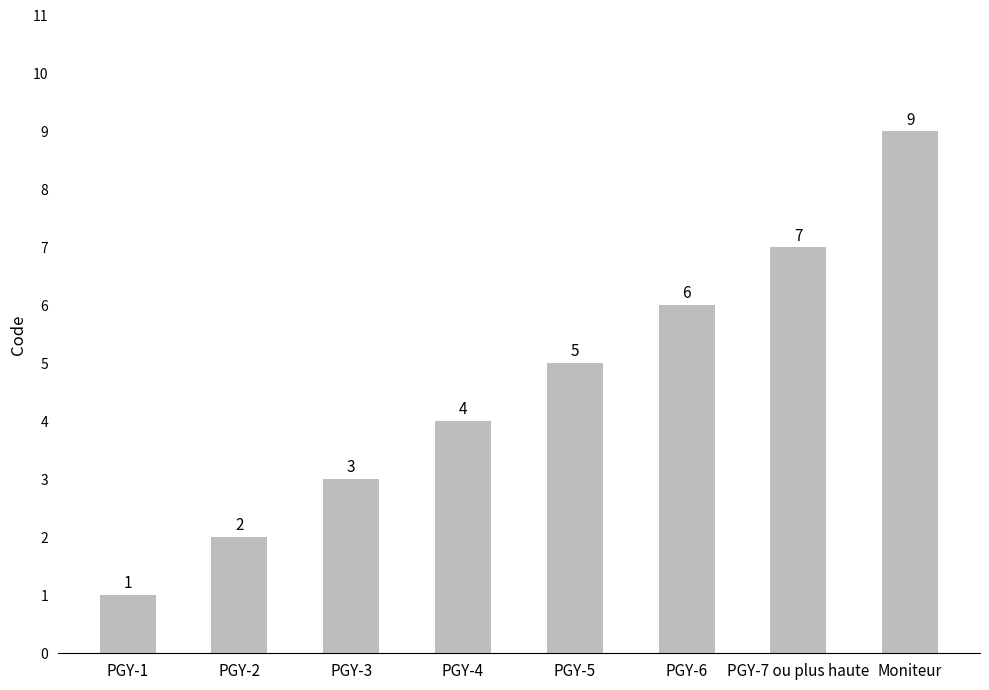

What value does the data have at PGY-6?

6